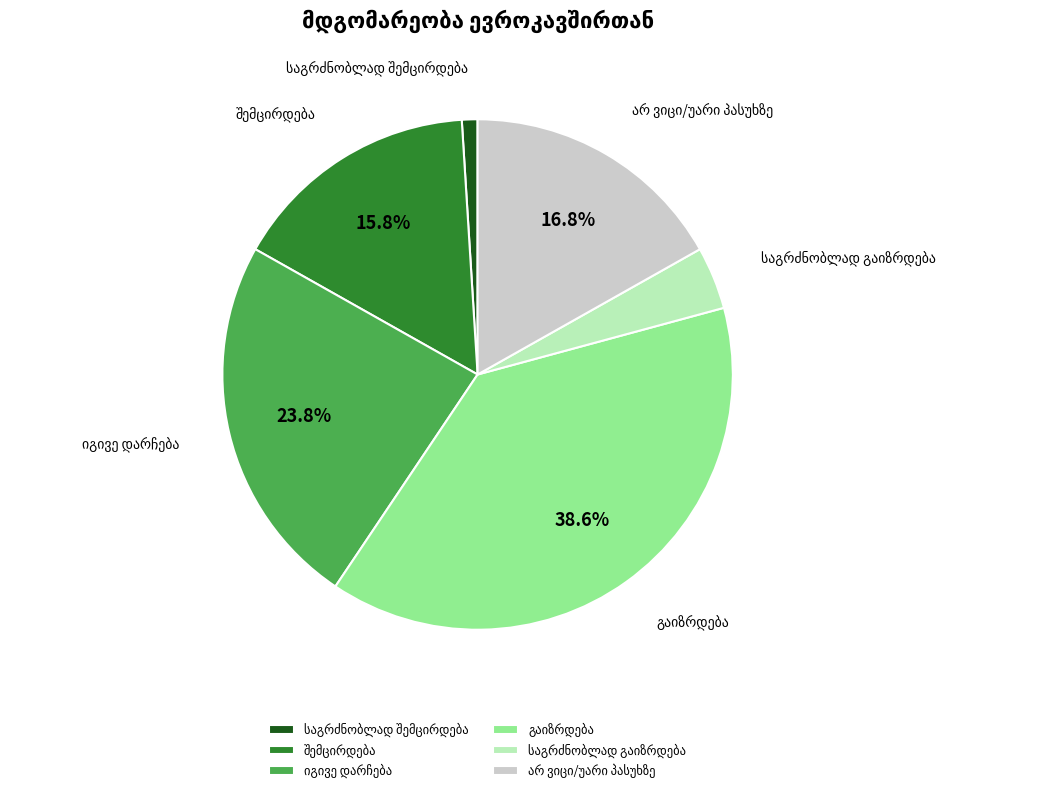

Does any single category account for the majority?

No